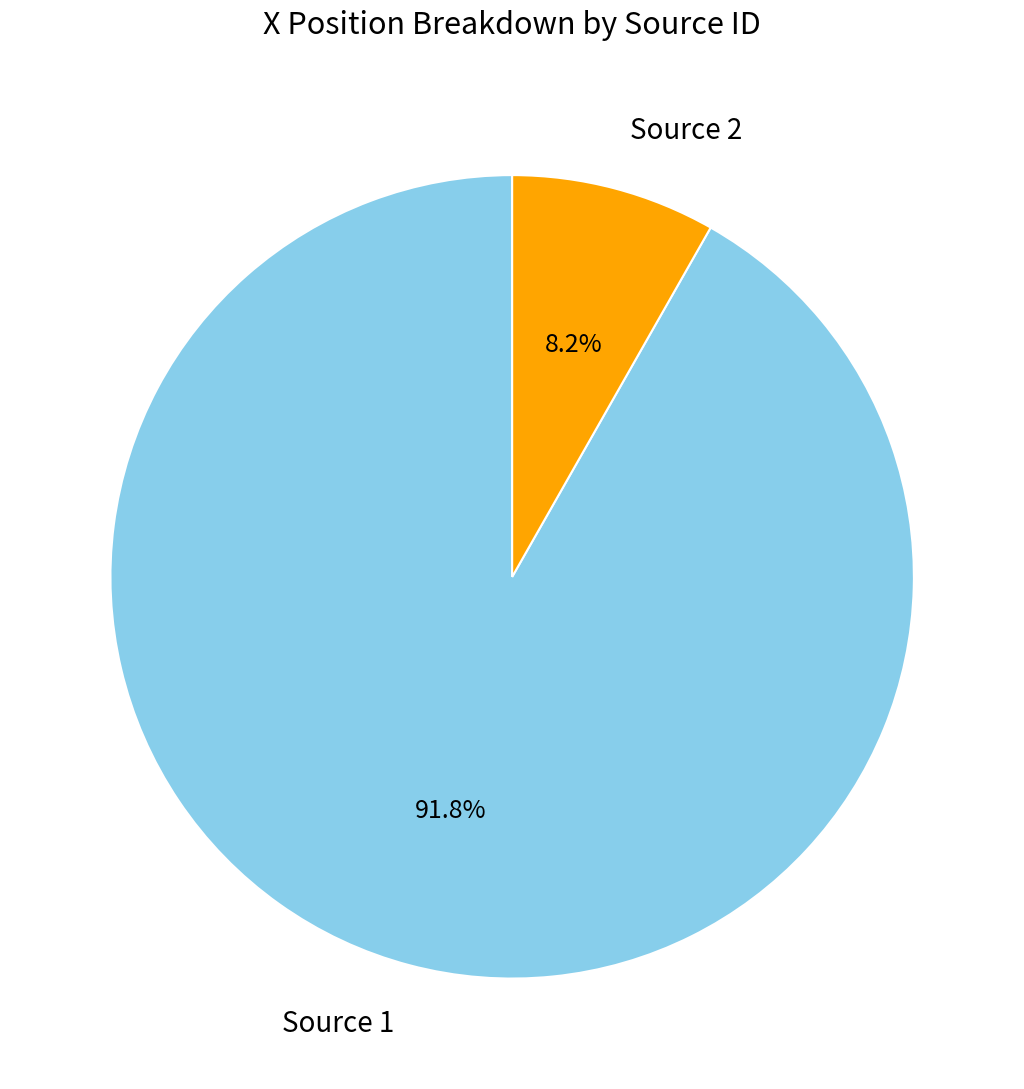

Is there a majority slice in this chart?

Yes